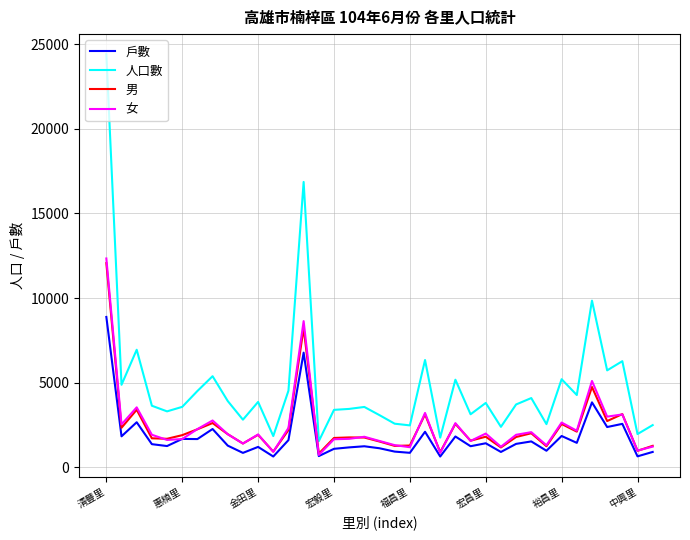

What is the smallest value displayed?

640